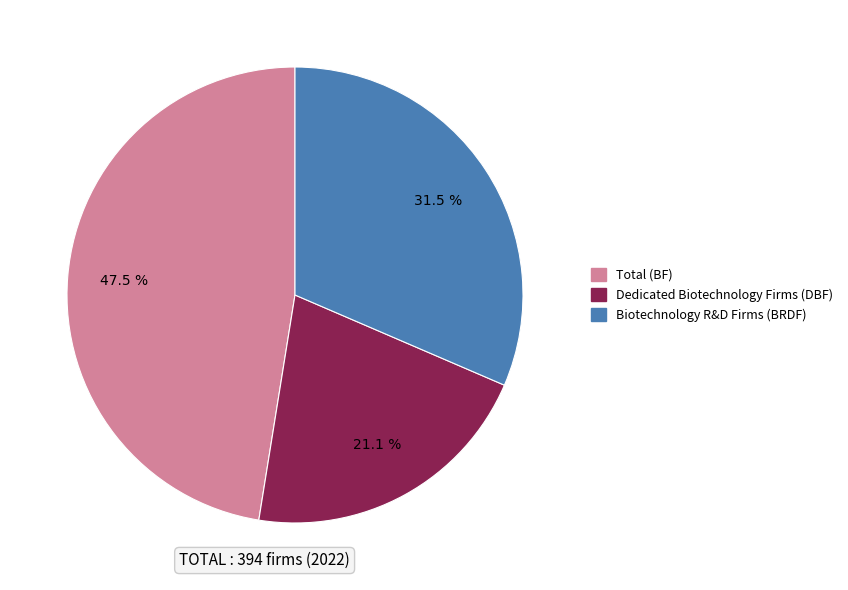

Does any single category account for the majority?

No